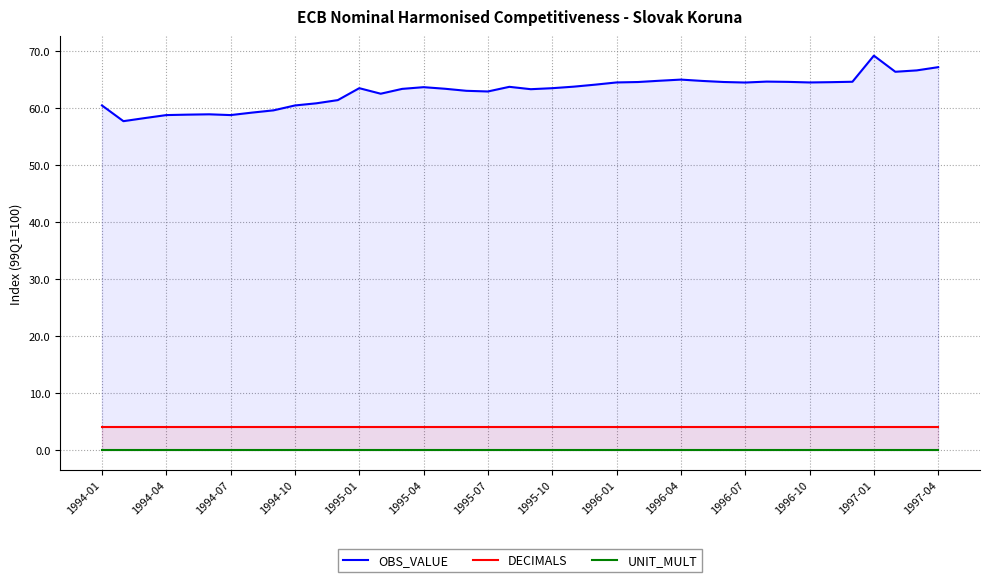

True or false: UNIT_MULT and DECIMALS cross at least once.

False